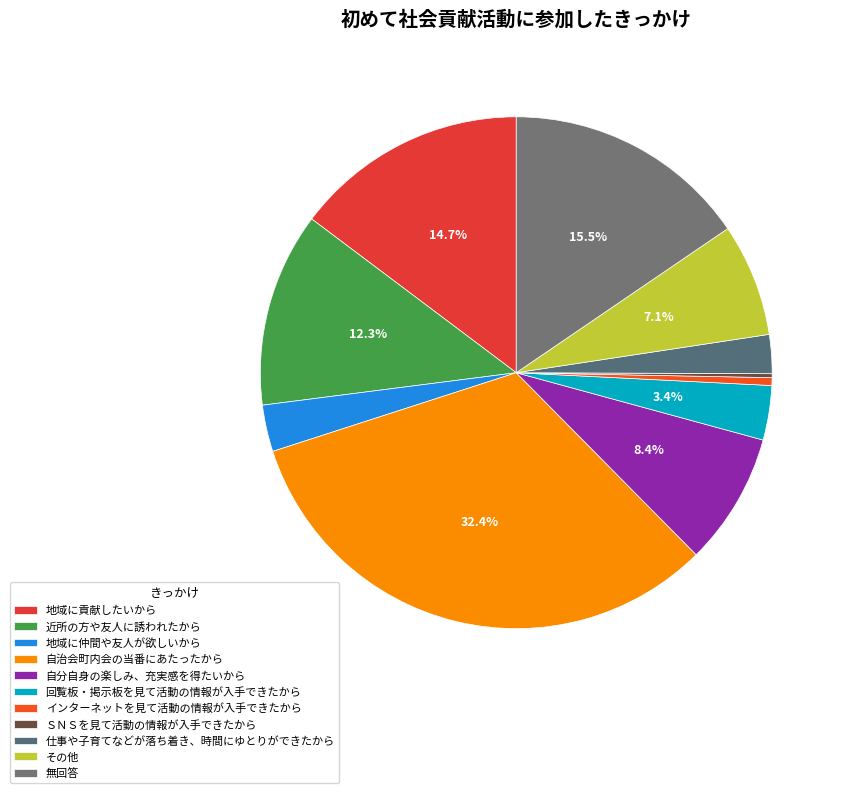

Does any single category account for the majority?

No